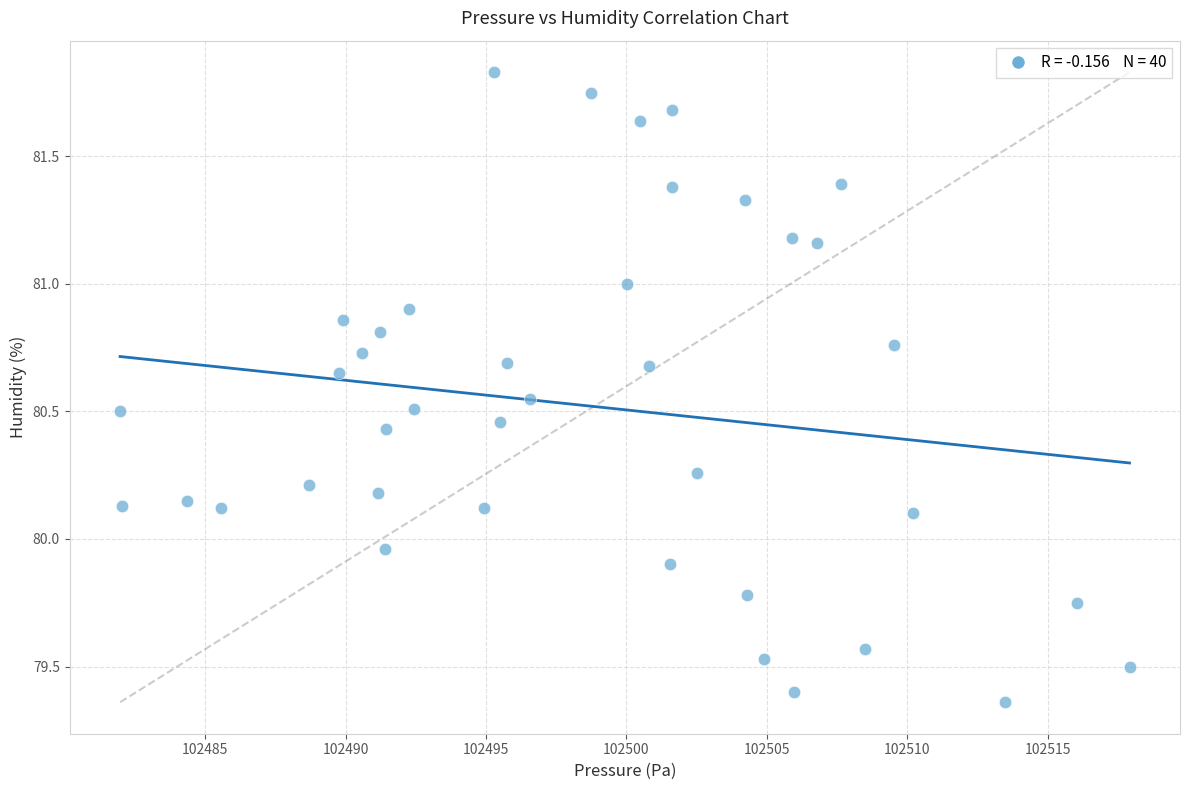

What is the range of X values (max minus min)?

35.9